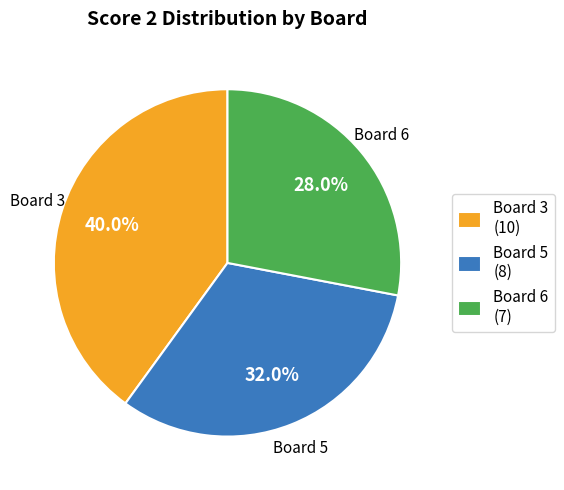

Is there any slice that represents more than half of the pie?

No